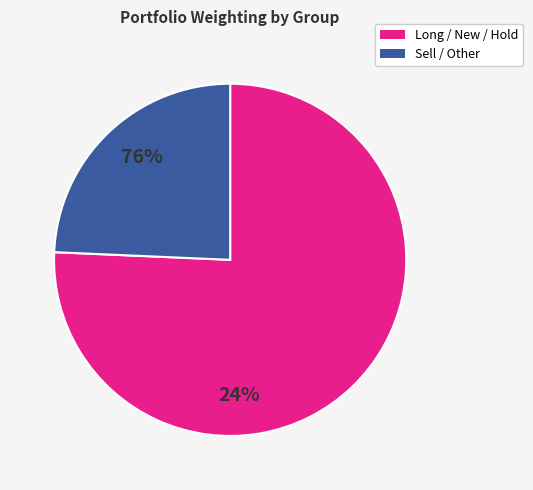

Is there a majority slice in this chart?

Yes